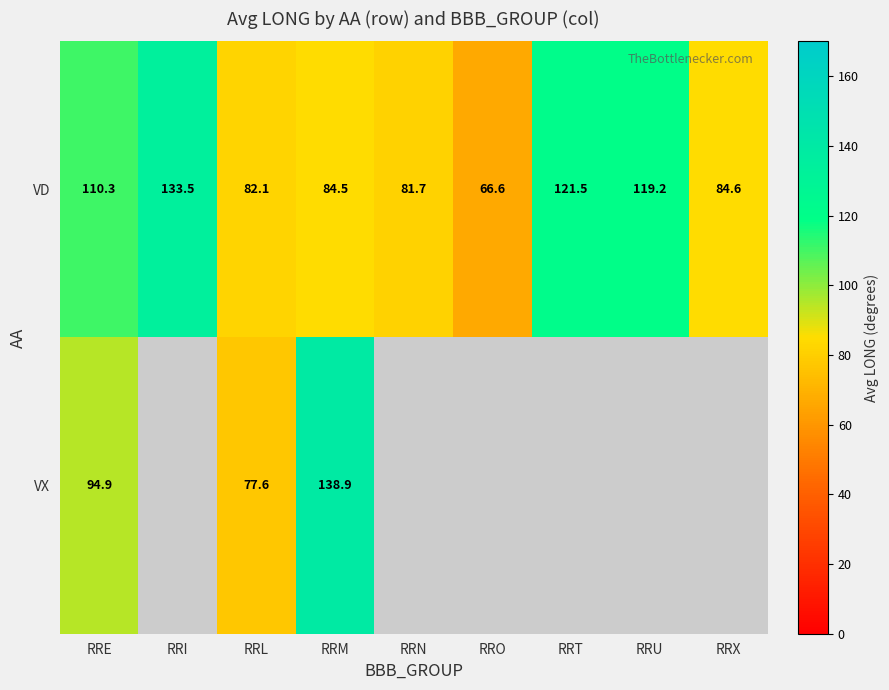

At which category does the chart reach its peak across all series?

RRM